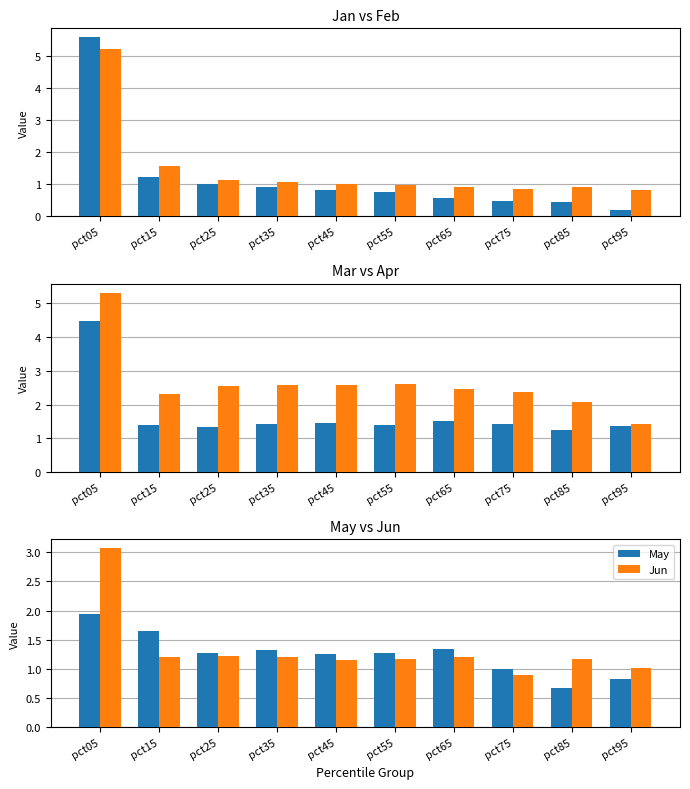

Rank the series by their maximum value, from highest to lowest.

Jan, Apr, Feb, Mar, Jun, May